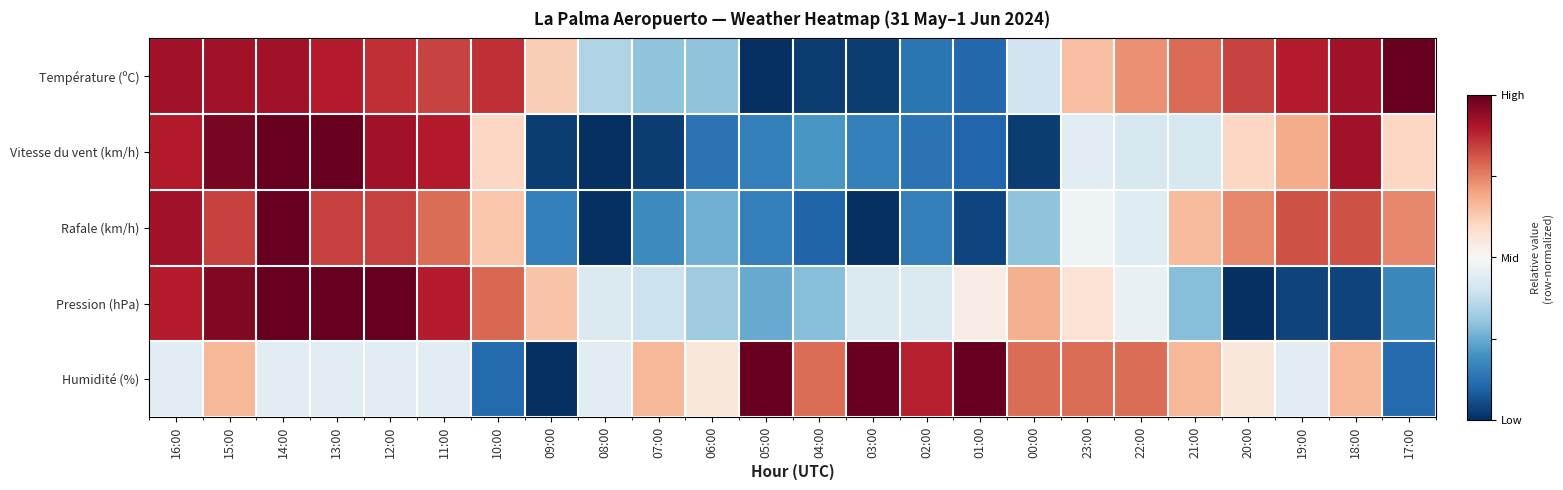

Reading left to right, list all the values displayed in this chart.

Température (ºC): 16:00=0.9	15:00=0.9	14:00=0.9	13:00=0.9	12:00=0.9	11:00=0.8	10:00=0.9	09:00=0.6	08:00=0.4	07:00=0.3	06:00=0.3	05:00=0.0	04:00=0.0	03:00=0.0	02:00=0.1	01:00=0.1	00:00=0.4	23:00=0.6	22:00=0.7	21:00=0.8	20:00=0.8	19:00=0.9	18:00=0.9	17:00=1.0
Vitesse du vent (km/h): 16:00=0.9	15:00=1.0	14:00=1.0	13:00=1.0	12:00=0.9	11:00=0.9	10:00=0.6	09:00=0.0	08:00=0.0	07:00=0.0	06:00=0.1	05:00=0.2	04:00=0.2	03:00=0.2	02:00=0.1	01:00=0.1	00:00=0.0	23:00=0.4	22:00=0.4	21:00=0.4	20:00=0.6	19:00=0.7	18:00=0.9	17:00=0.6
Rafale (km/h): 16:00=0.9	15:00=0.8	14:00=1.0	13:00=0.8	12:00=0.8	11:00=0.8	10:00=0.6	09:00=0.2	08:00=0.0	07:00=0.2	06:00=0.3	05:00=0.2	04:00=0.1	03:00=0.0	02:00=0.2	01:00=0.0	00:00=0.3	23:00=0.5	22:00=0.4	21:00=0.7	20:00=0.7	19:00=0.8	18:00=0.8	17:00=0.7
Pression (hPa): 16:00=0.9	15:00=1.0	14:00=1.0	13:00=1.0	12:00=1.0	11:00=0.9	10:00=0.8	09:00=0.6	08:00=0.4	07:00=0.4	06:00=0.3	05:00=0.2	04:00=0.3	03:00=0.4	02:00=0.4	01:00=0.5	00:00=0.7	23:00=0.6	22:00=0.5	21:00=0.3	20:00=0.0	19:00=0.0	18:00=0.0	17:00=0.2
Humidité (%): 16:00=0.4	15:00=0.7	14:00=0.4	13:00=0.4	12:00=0.4	11:00=0.4	10:00=0.1	09:00=0.0	08:00=0.4	07:00=0.7	06:00=0.6	05:00=1.0	04:00=0.8	03:00=1.0	02:00=0.9	01:00=1.0	00:00=0.8	23:00=0.8	22:00=0.8	21:00=0.7	20:00=0.6	19:00=0.4	18:00=0.7	17:00=0.1